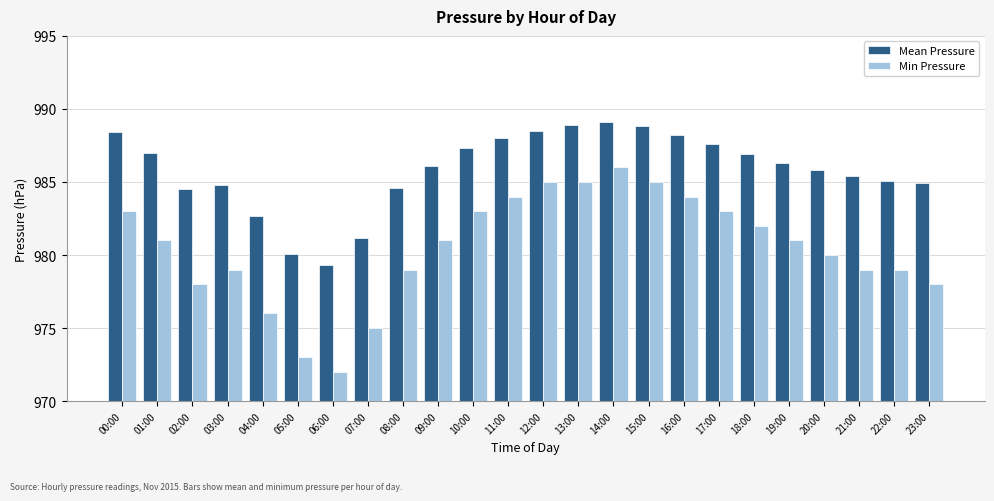

Reading left to right, extract all data points from this chart.

Mean Pressure: 988.4	987.0	984.5	984.8	982.7	980.1	979.3	981.2	984.6	986.1	987.3	988.0	988.5	988.9	989.1	988.8	988.2	987.6	986.9	986.3	985.8	985.4	985.1	984.9
Min Pressure: 983.0	981.0	978.0	979.0	976.0	973.0	972.0	975.0	979.0	981.0	983.0	984.0	985.0	985.0	986.0	985.0	984.0	983.0	982.0	981.0	980.0	979.0	979.0	978.0